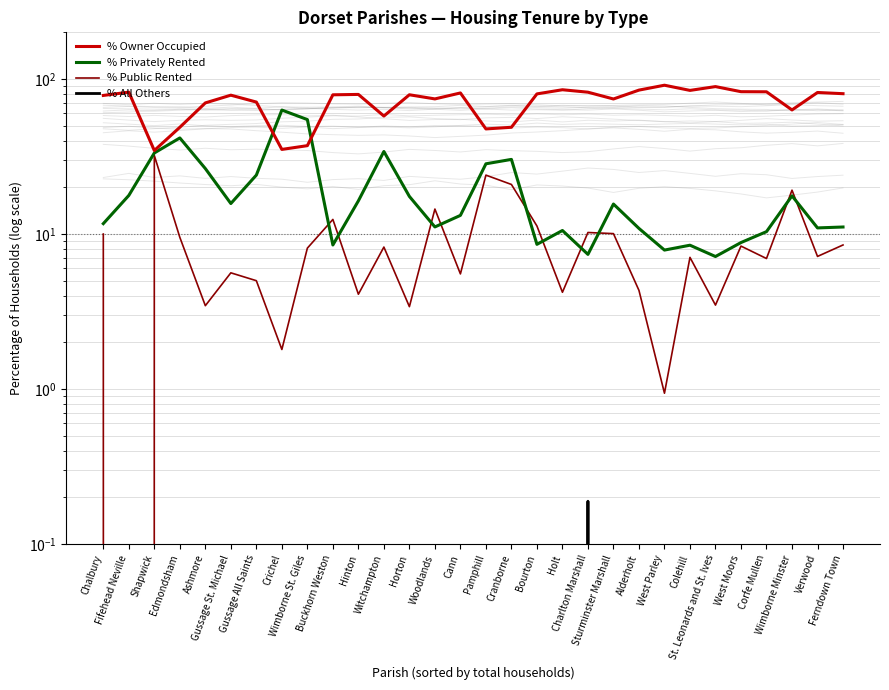

Reading left to right, transcribe all the data shown in this chart.

% Owner Occupied: Chalbury=78.3	Fifehead Neville=82.3	Shapwick=34.6	Edmondsham=48.8	Ashmore=70.1	Gussage St. Michael=78.7	Gussage All Saints=71.0	Crichel=35.1	Wimborne St. Giles=37.2	Buckhorn Weston=79.1	Hinton=79.5	Witchampton=57.7	Horton=79.1	Woodlands=74.4	Cann=81.3	Pamphill=47.6	Cranborne=48.8	Bourton=80.2	Holt=85.2	Charlton Marshall=82.2	Sturminster Marshall=74.3	Alderholt=84.8	West Parley=91.2	Colehill=84.4	St. Leonards and St. Ives=89.3	West Moors=82.8	Corfe Mullen=82.7	Wimborne Minster=63.2	Verwood=81.8	Ferndown Town=80.4
% Privately Rented: Chalbury=11.7	Fifehead Neville=17.7	Shapwick=33.3	Edmondsham=41.7	Ashmore=26.4	Gussage St. Michael=15.7	Gussage All Saints=24.0	Crichel=63.1	Wimborne St. Giles=54.7	Buckhorn Weston=8.5	Hinton=16.4	Witchampton=34.1	Horton=17.5	Woodlands=11.1	Cann=13.2	Pamphill=28.4	Cranborne=30.3	Bourton=8.6	Holt=10.5	Charlton Marshall=7.4	Sturminster Marshall=15.6	Alderholt=10.9	West Parley=7.9	Colehill=8.5	St. Leonards and St. Ives=7.2	West Moors=8.8	Corfe Mullen=10.4	Wimborne Minster=17.6	Verwood=10.9	Ferndown Town=11.1
% Public Rented: Chalbury=10.0	Fifehead Neville=0.0	Shapwick=32.1	Edmondsham=9.5	Ashmore=3.5	Gussage St. Michael=5.6	Gussage All Saints=5.0	Crichel=1.8	Wimborne St. Giles=8.1	Buckhorn Weston=12.4	Hinton=4.1	Witchampton=8.2	Horton=3.4	Woodlands=14.5	Cann=5.5	Pamphill=24.0	Cranborne=20.9	Bourton=11.3	Holt=4.2	Charlton Marshall=10.2	Sturminster Marshall=10.1	Alderholt=4.3	West Parley=0.9	Colehill=7.1	St. Leonards and St. Ives=3.5	West Moors=8.4	Corfe Mullen=7.0	Wimborne Minster=19.2	Verwood=7.2	Ferndown Town=8.5
% All Others: Chalbury=0.0	Fifehead Neville=0.0	Shapwick=0.0	Edmondsham=0.0	Ashmore=0.0	Gussage St. Michael=0.0	Gussage All Saints=0.0	Crichel=0.0	Wimborne St. Giles=0.0	Buckhorn Weston=0.0	Hinton=0.0	Witchampton=0.0	Horton=0.0	Woodlands=0.0	Cann=0.0	Pamphill=0.0	Cranborne=0.0	Bourton=0.0	Holt=0.0	Charlton Marshall=0.2	Sturminster Marshall=0.0	Alderholt=0.0	West Parley=0.0	Colehill=0.0	St. Leonards and St. Ives=0.0	West Moors=0.0	Corfe Mullen=0.0	Wimborne Minster=0.0	Verwood=0.0	Ferndown Town=0.0